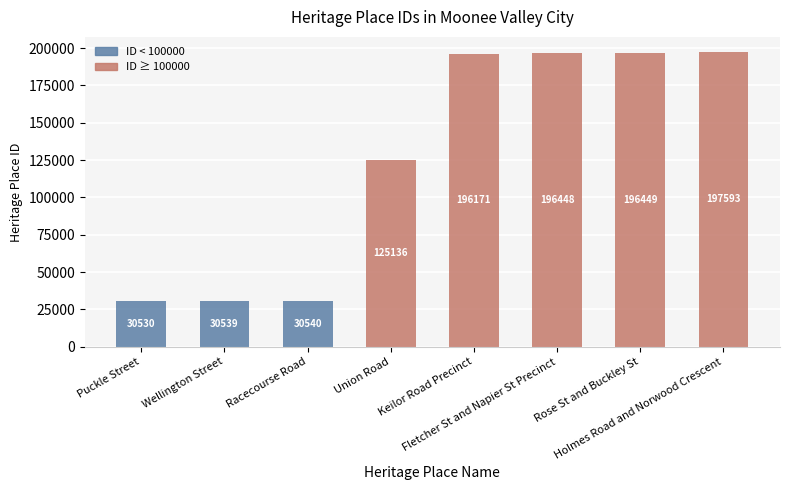

The chart shows a value of 125136 at Union Road. True or false?

True